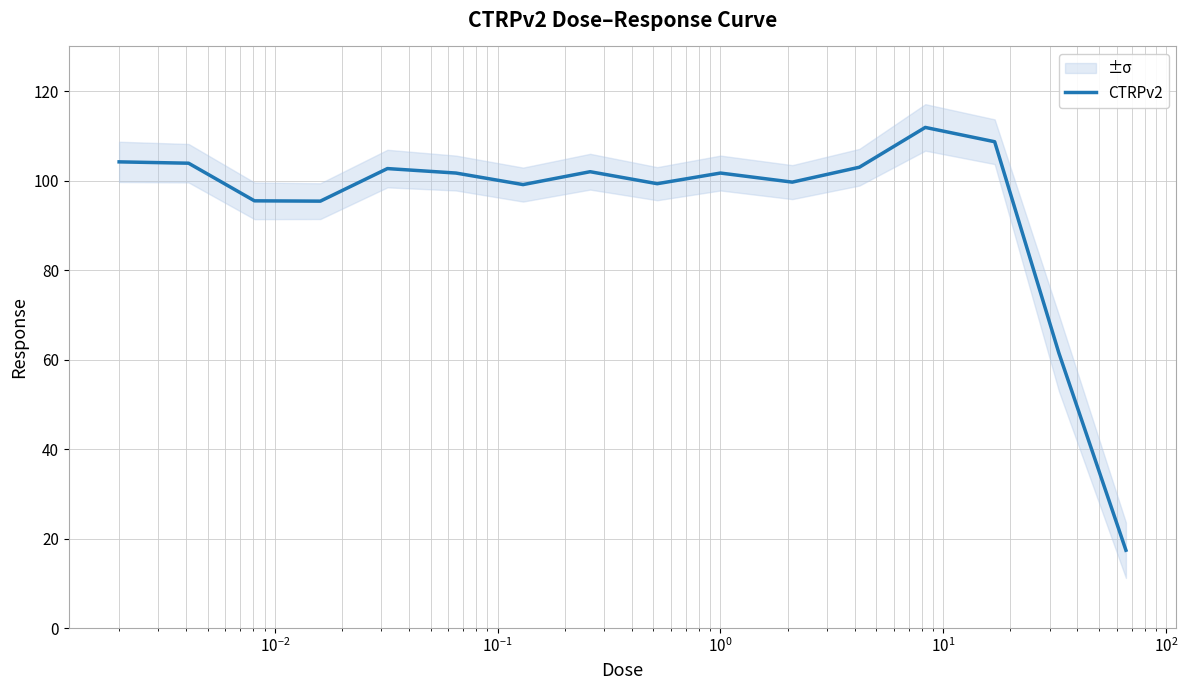

Which has a higher value, $\mathdefault{10^{0}}$ or 9?

$\mathdefault{10^{0}}$